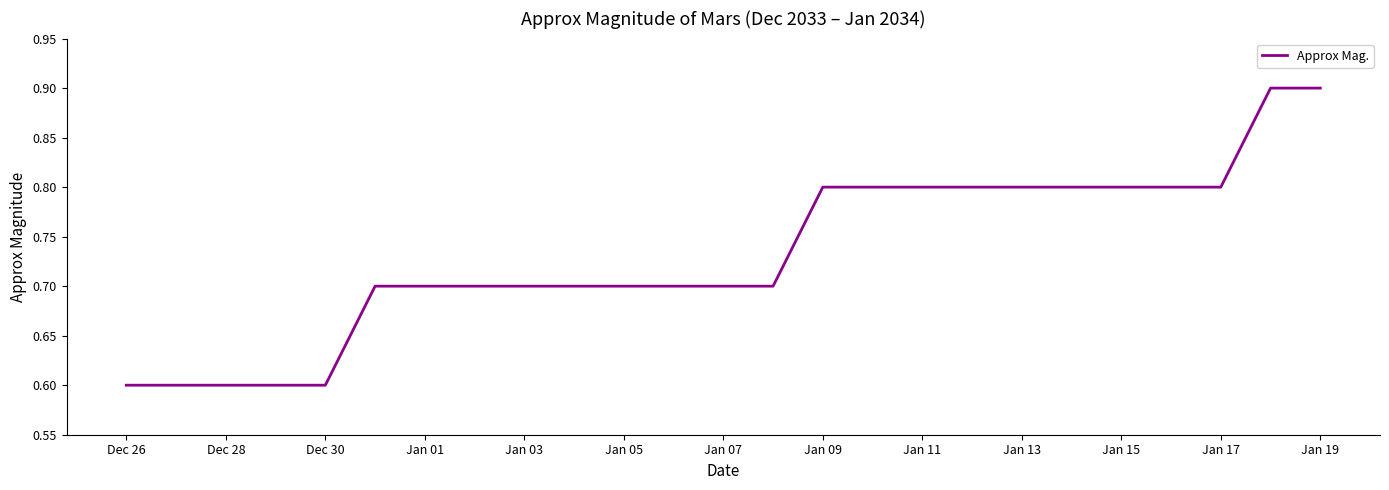

What is the difference between the maximum and minimum values?

0.3